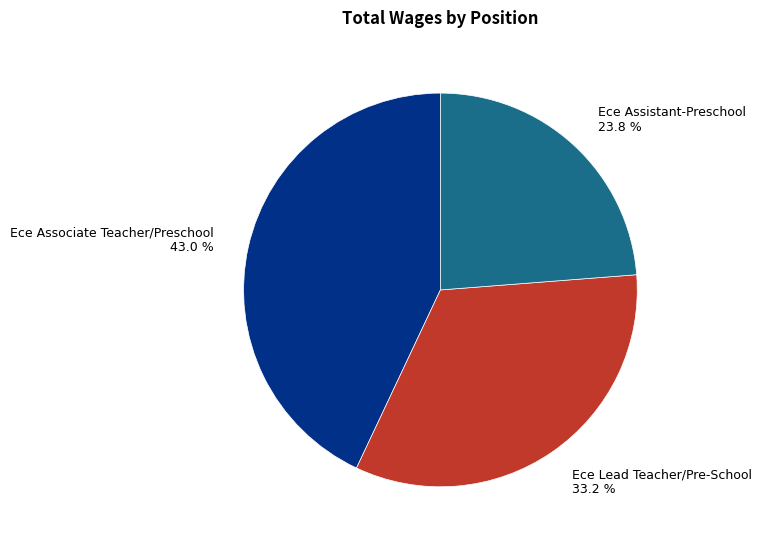

Between Ece Assistant-Preschool 23.8 % and Ece Associate Teacher/Preschool 43.0 %, which is larger?

Ece Associate Teacher/Preschool 43.0 %